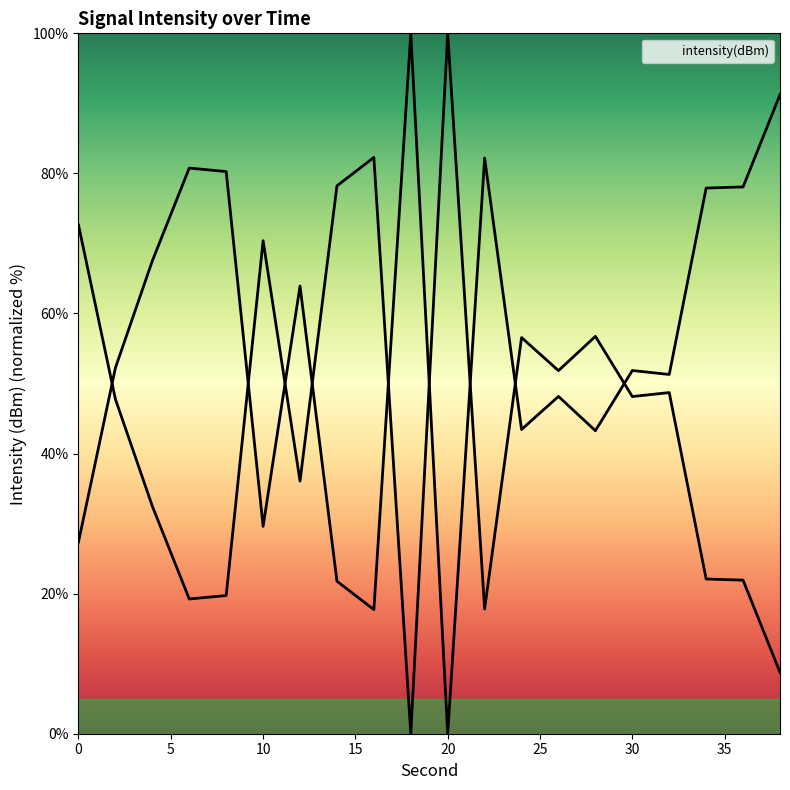

How many interior local peaks (higher than both neighbors) does the data have?

6